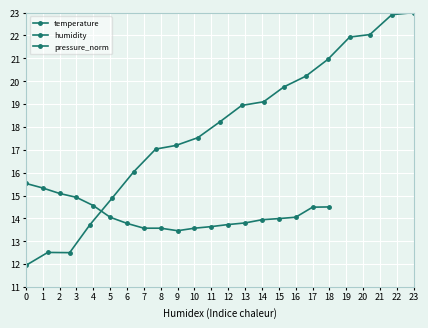

True or false: humidity has more than 2 points higher than both neighbors.

True